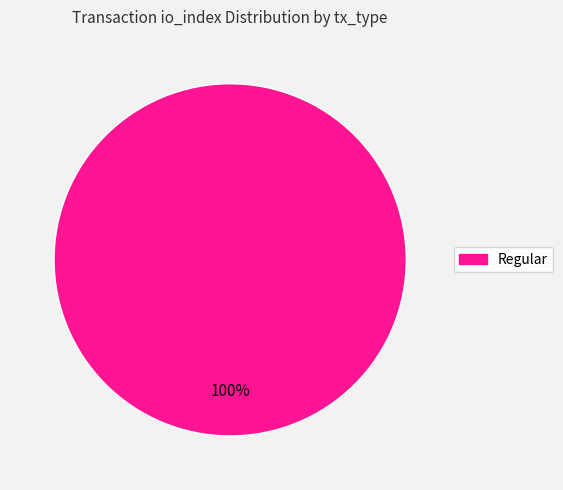

True or false: Regular accounts for 100% of the total.

True